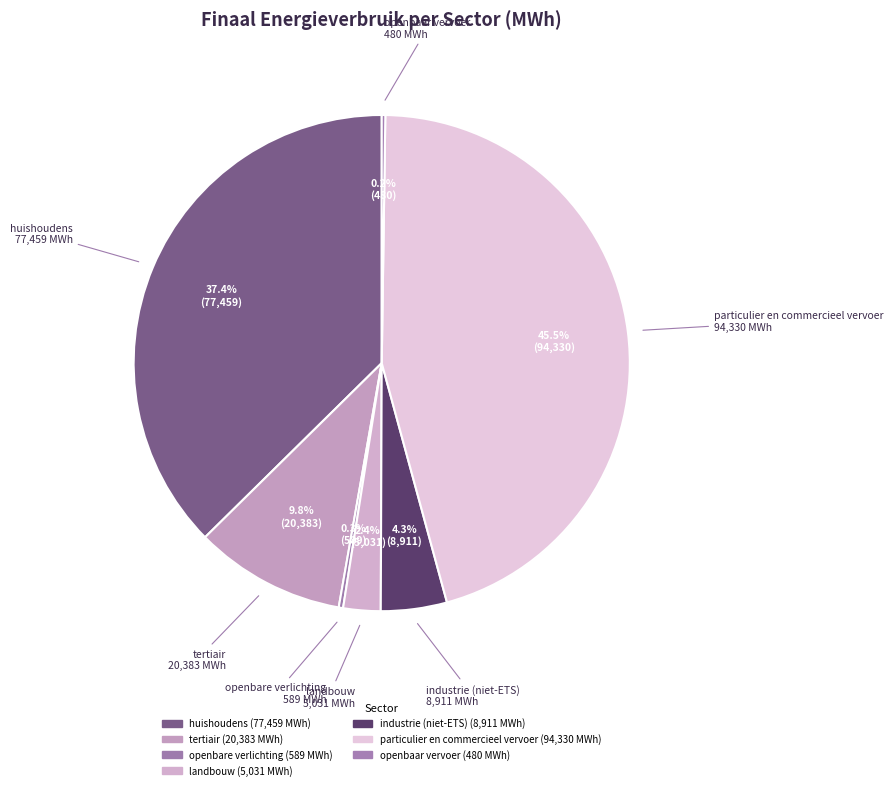

Which slice is the largest?

particulier en commercieel vervoer